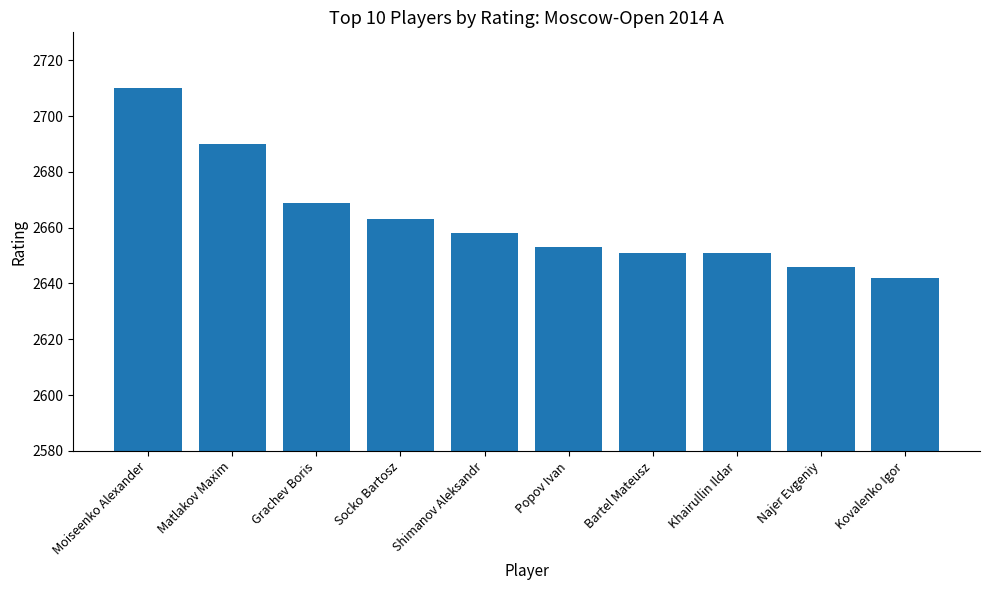

Reading left to right, what are all the values shown in this chart?

2710	2690	2669	2663	2658	2653	2651	2651	2646	2642